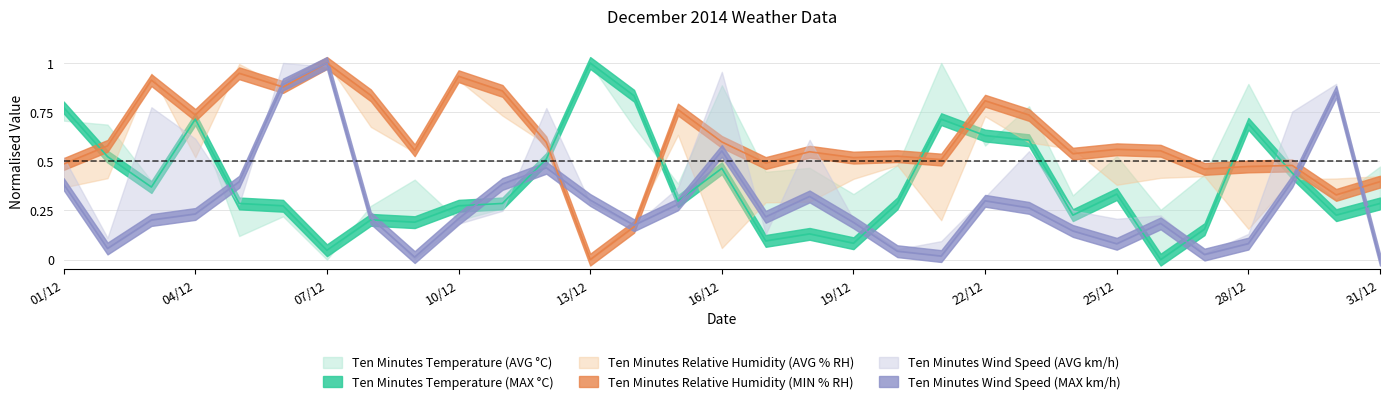

What is the greatest value displayed?

1.0